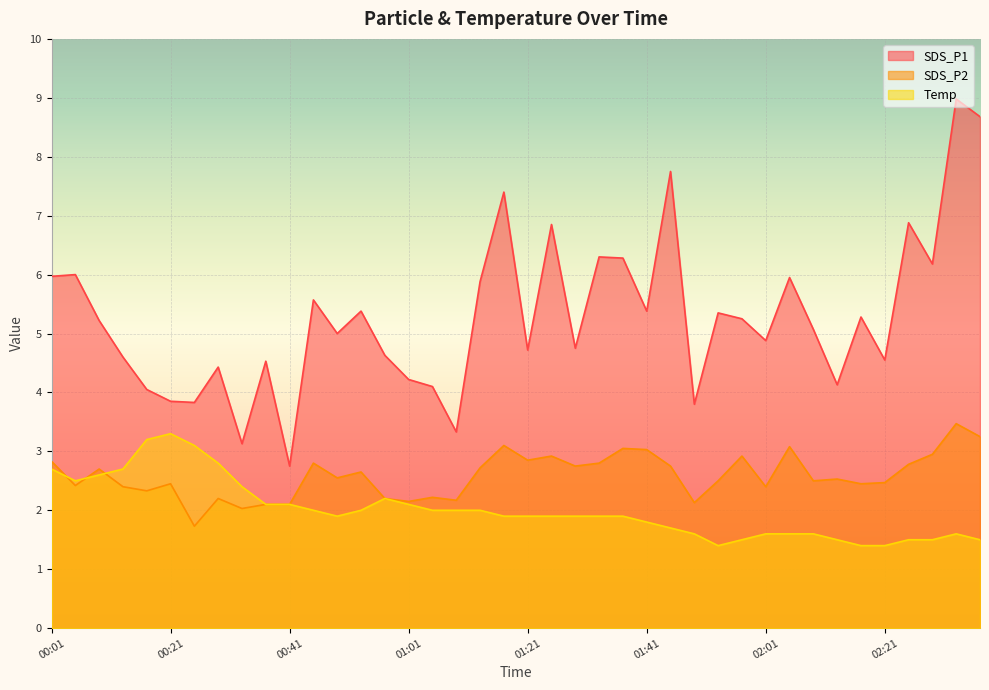

At which label does SDS_P2 first exceed 2?

00:01